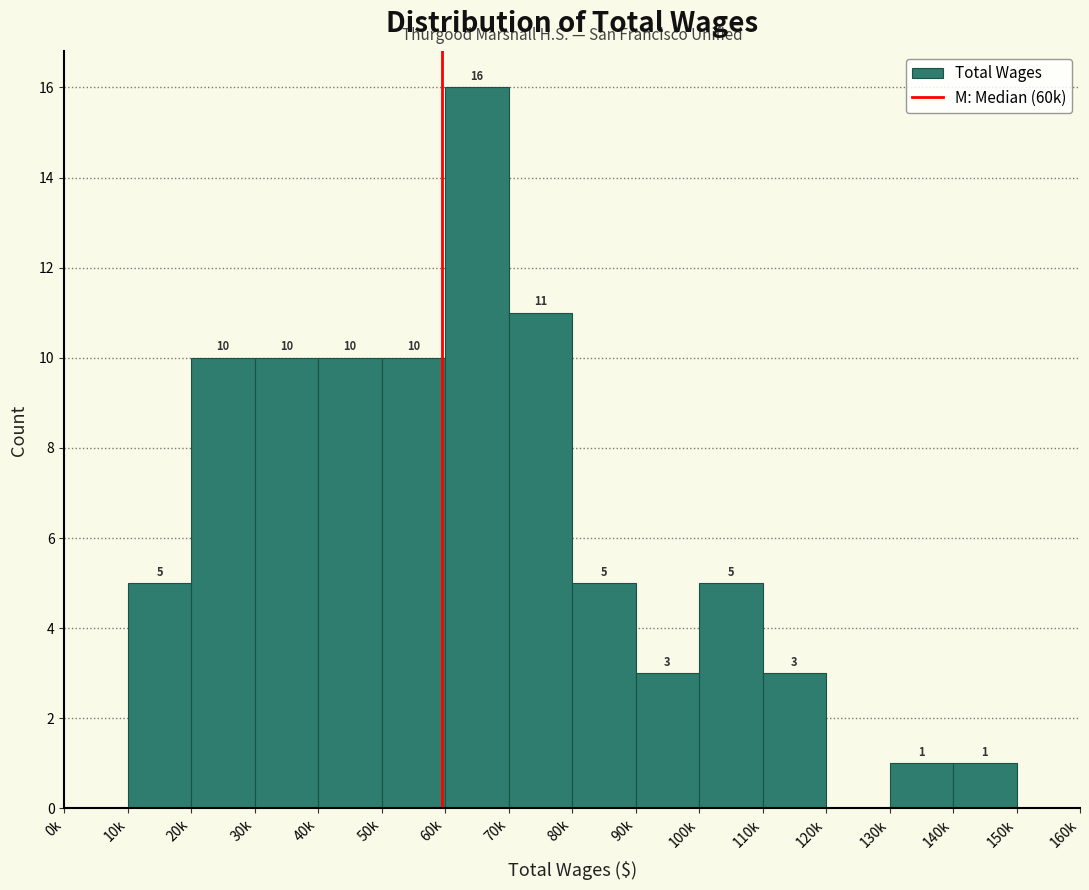

Reading right to left, what are all the values shown in this chart?

150k=0	140k=1	130k=1	120k=0	110k=3	100k=5	90k=3	80k=5	70k=11	60k=16	50k=10	40k=10	30k=10	20k=10	10k=5	0k=0